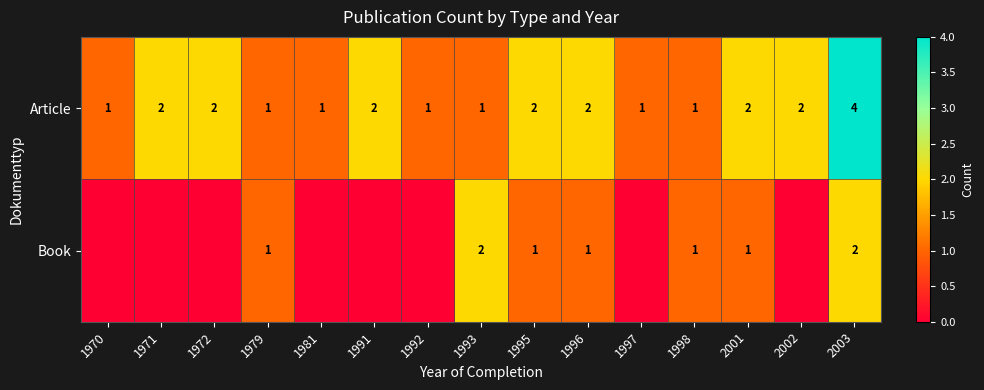

Which series changed the most between 1996 and 1998?

Article